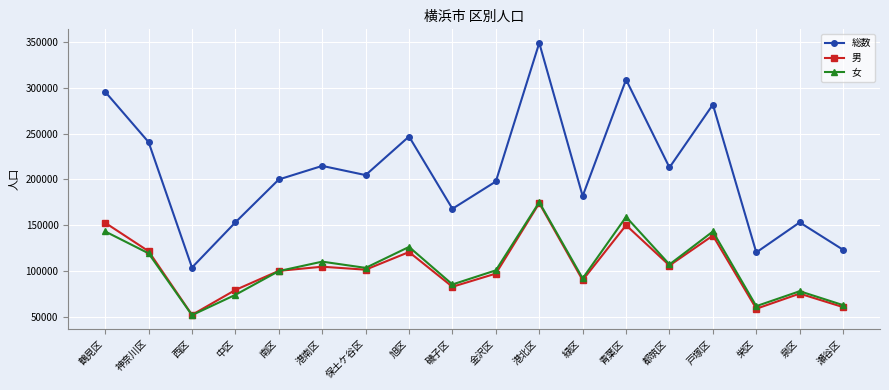

Where does the 女 series first go above 103383?

鶴見区